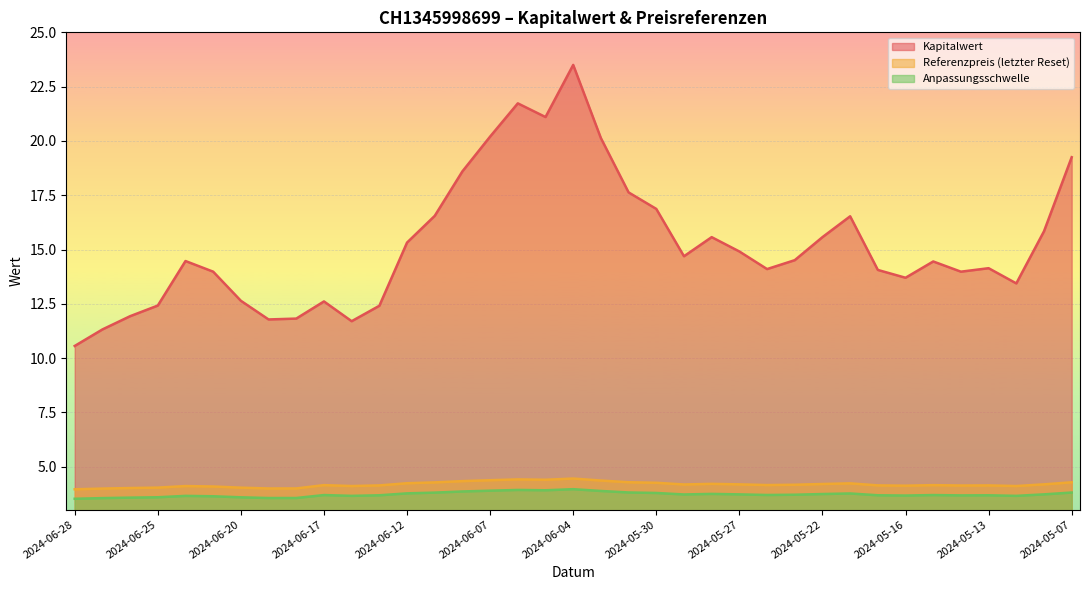

Between 2024-06-24 and 2024-05-21, which series saw the biggest shift?

Kapitalwert